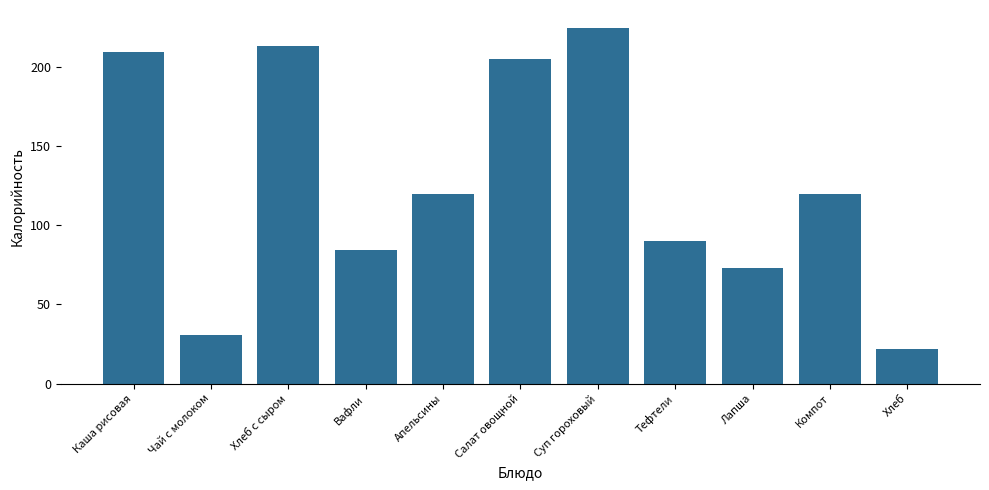

Does the chart contain stacked bars?

No